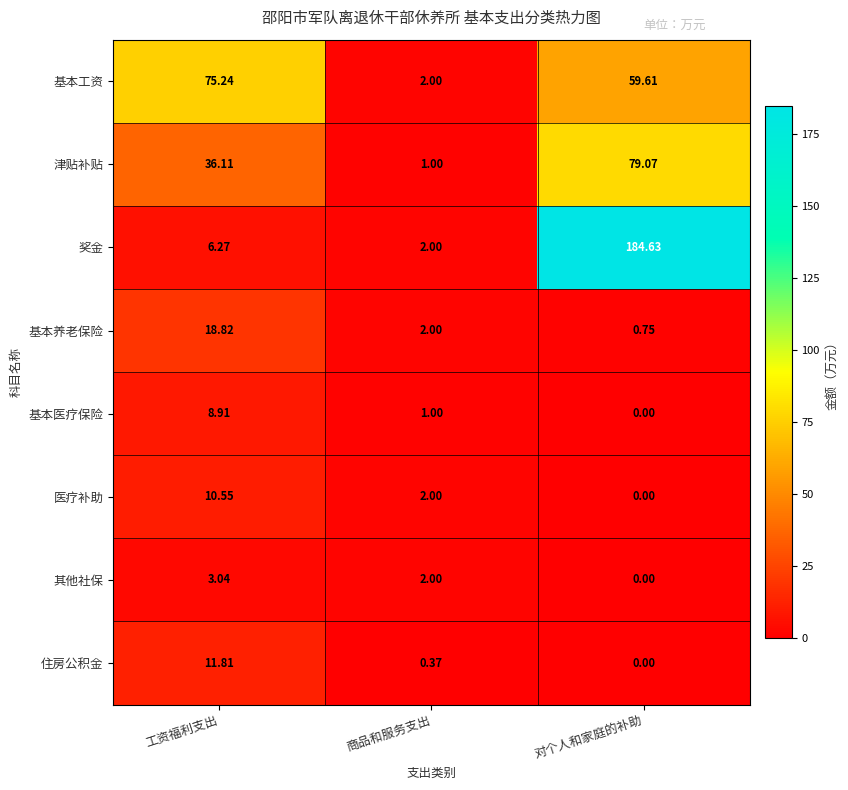

At which label does 奖金 first exceed 6?

工资福利支出